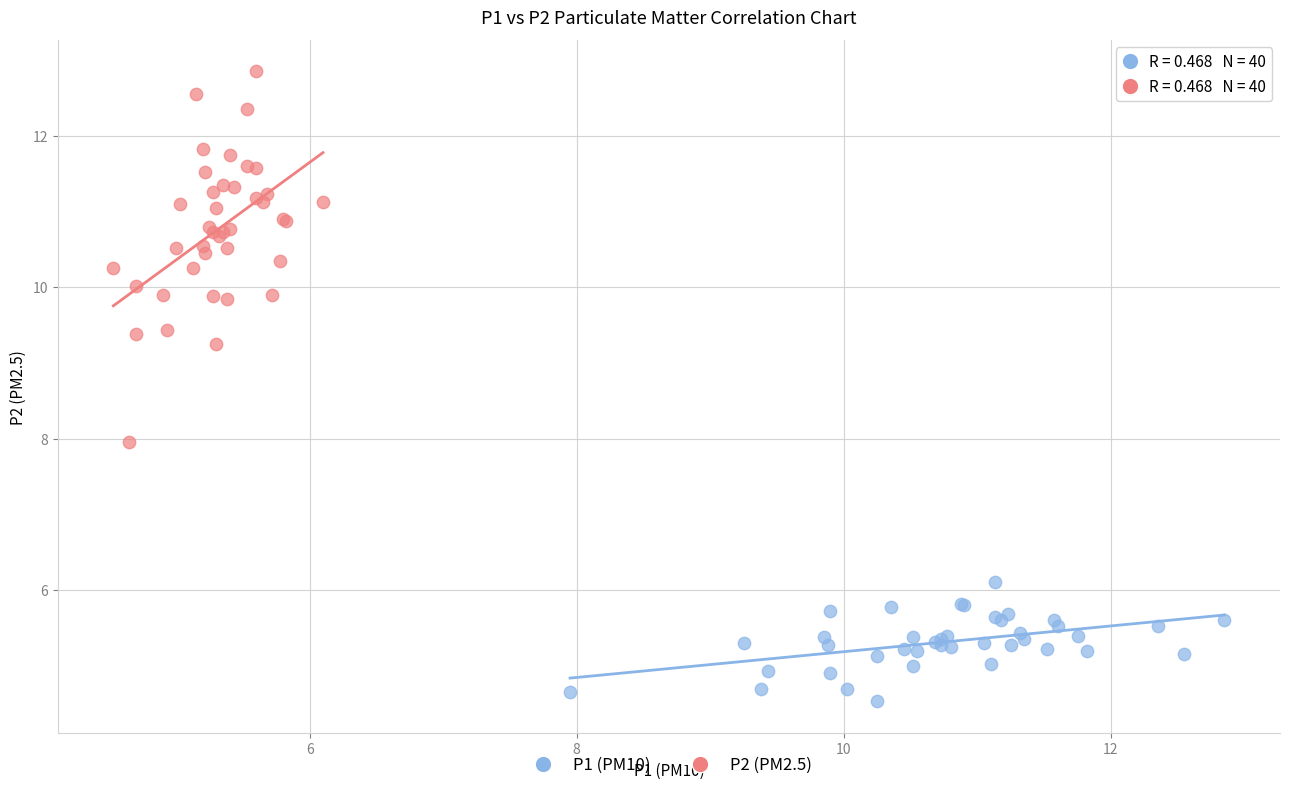

Which series contains the lowest Y value?

P1 (PM10)